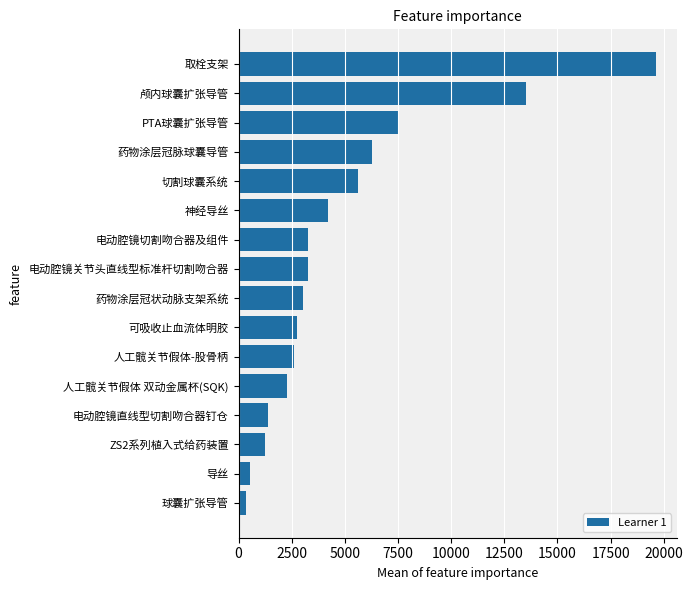

What is the sum of all values?

77444